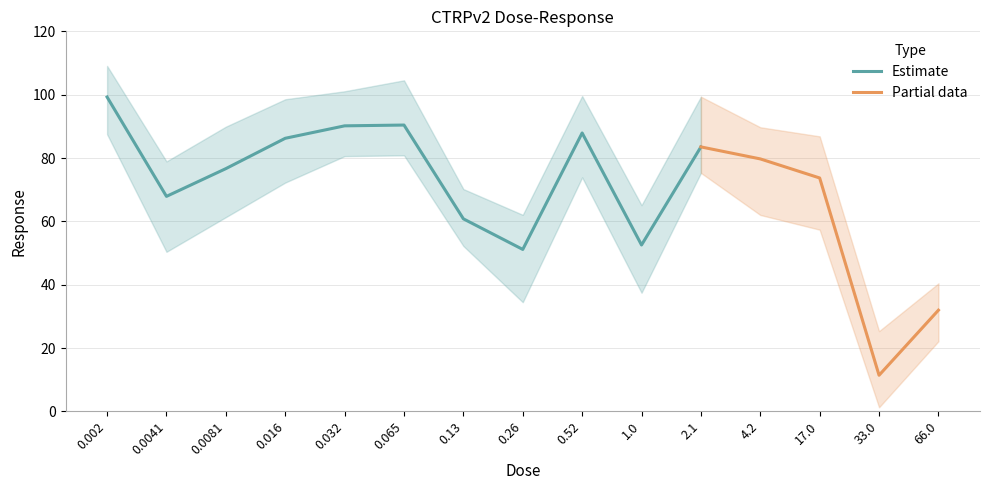

List the labels in order of value, largest first.

0.002, 0.065, 0.032, 0.52, 0.016, 2.1, 4.2, 0.0081, 17.0, 0.0041, 0.13, 1.0, 0.26, 66.0, 33.0